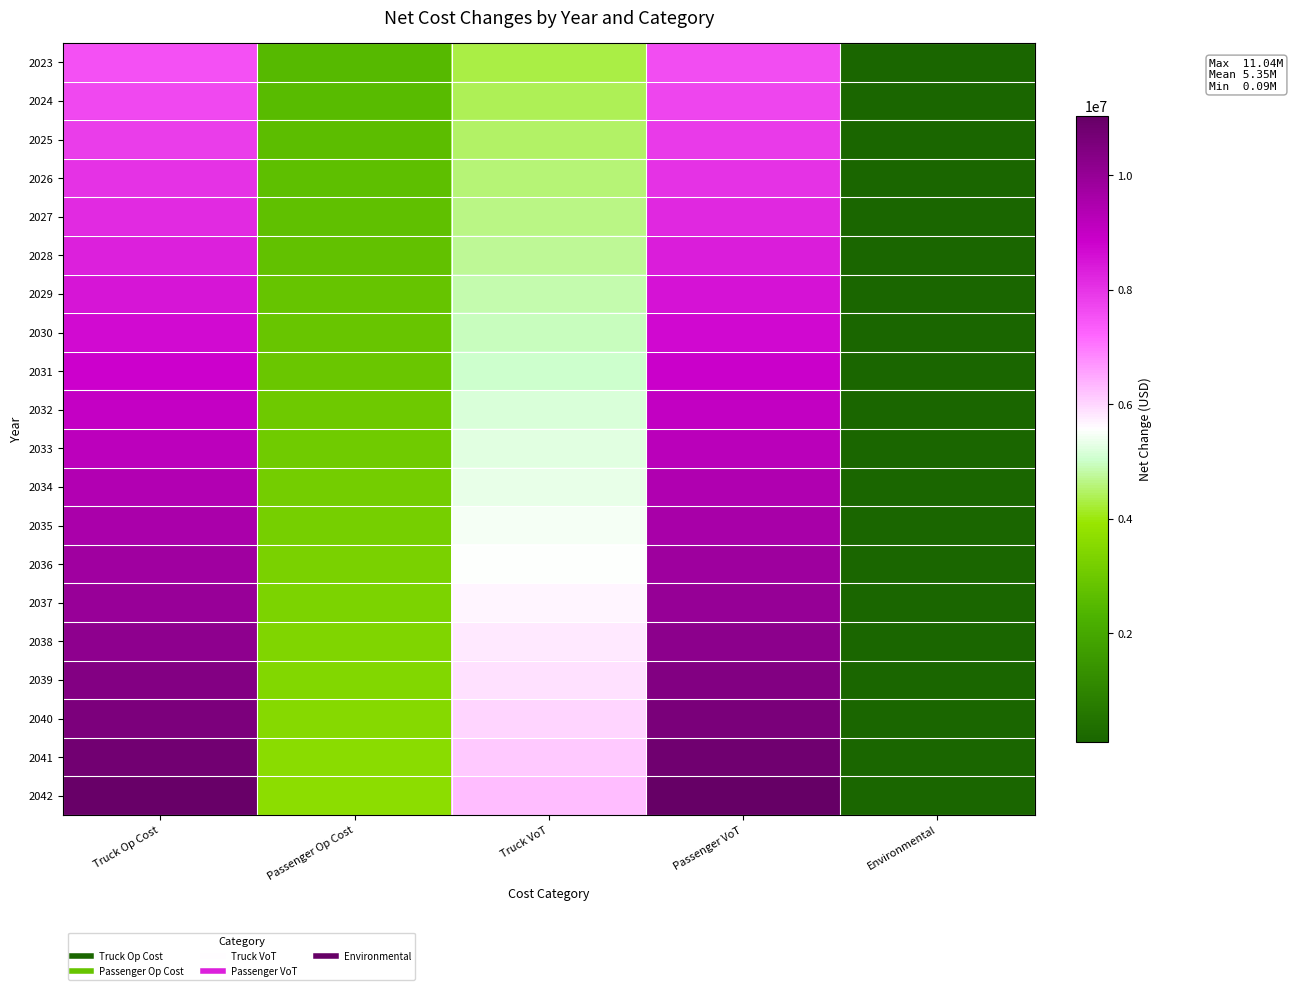

What is the difference between the highest and lowest values at Truck Op Cost?

3447695.4